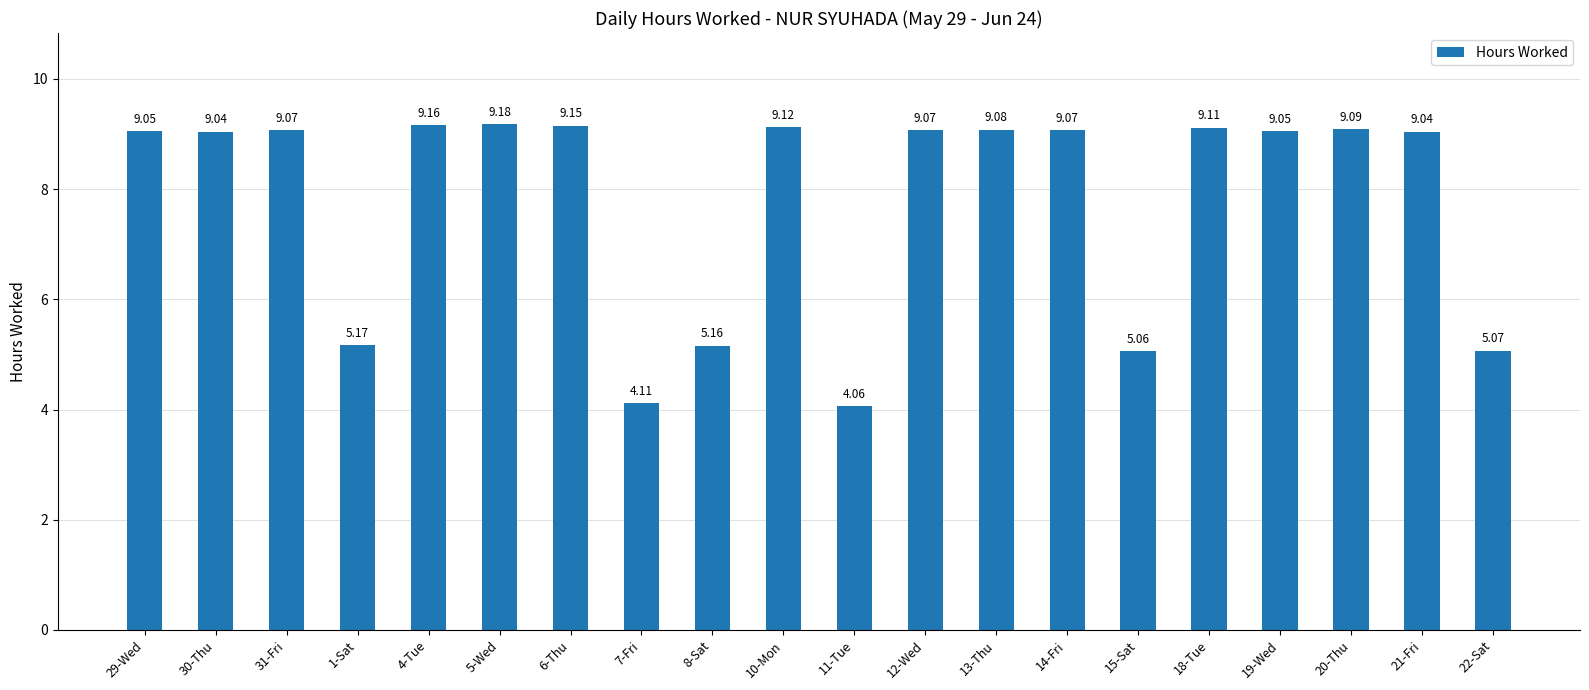

What is the average value?

7.8